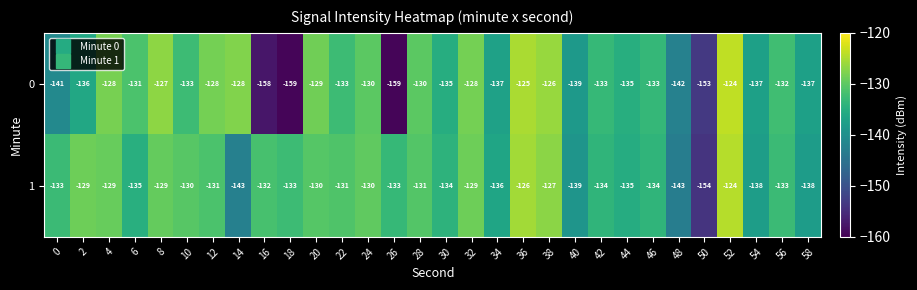

What is the sum of all 1 values?

-4003